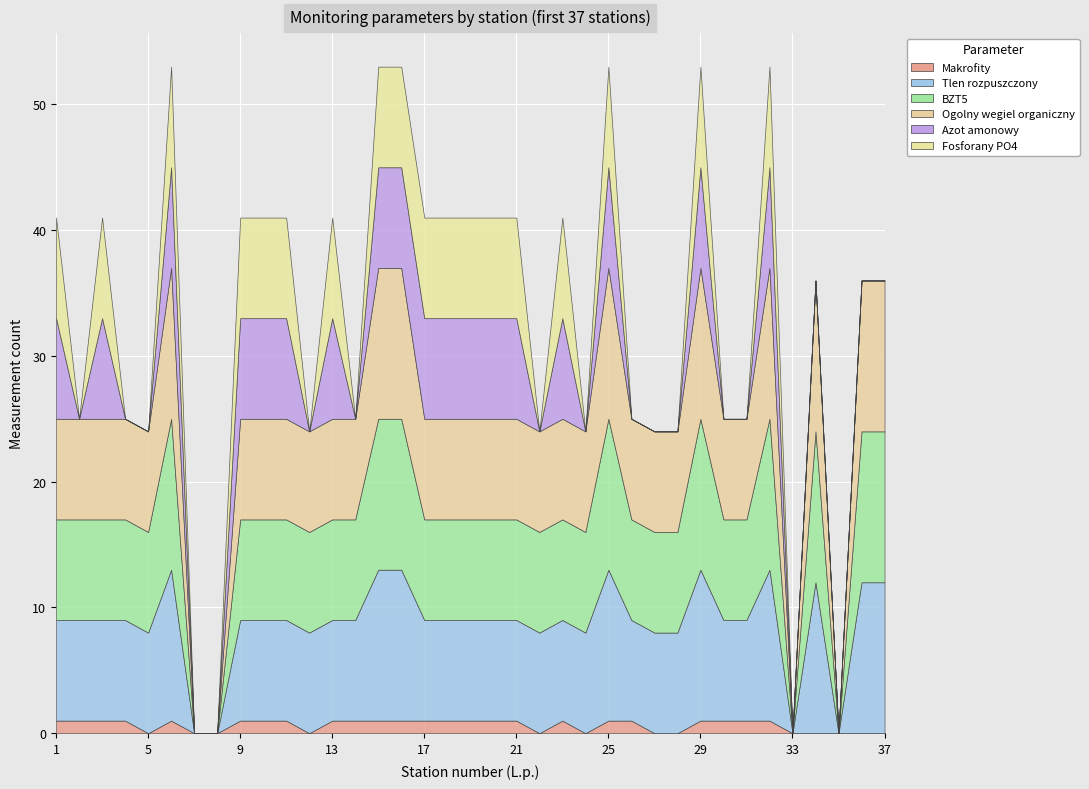

Which category has the lowest value in the Azot amonowy series?

2